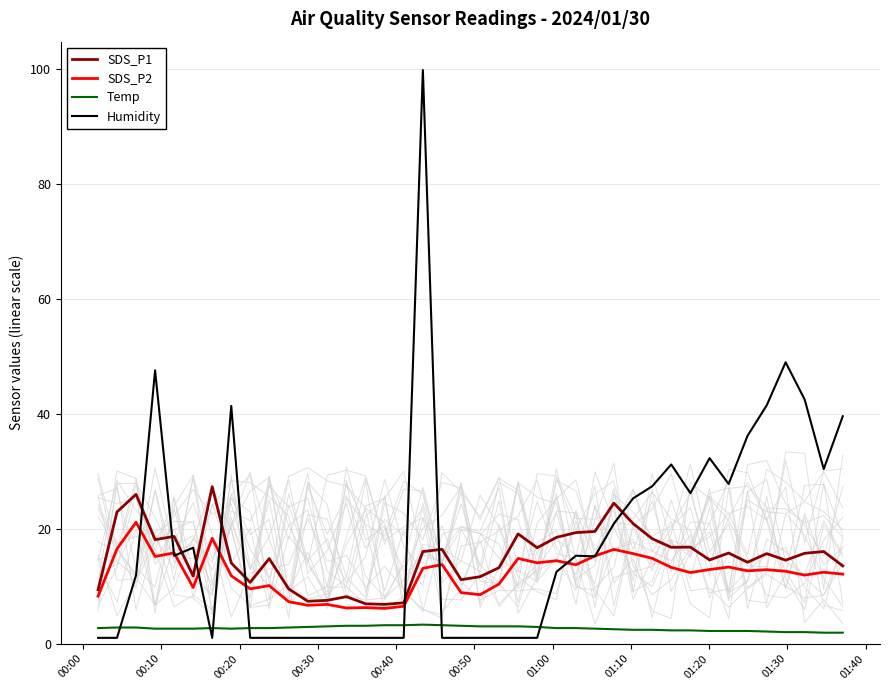

True or false: Temp and SDS_P2 intersect in this chart.

False